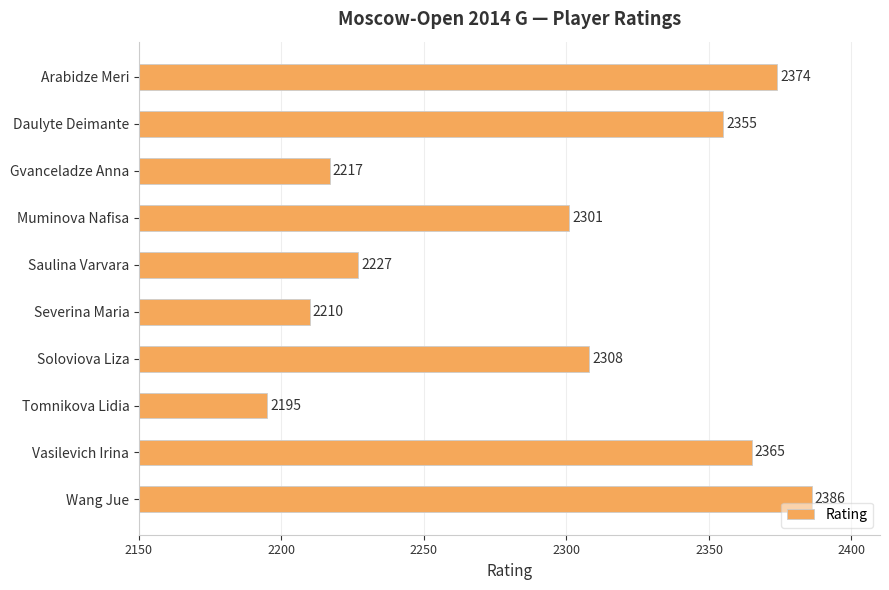

Reading bottom to top, list all the values displayed in this chart.

2386	2365	2195	2308	2210	2227	2301	2217	2355	2374